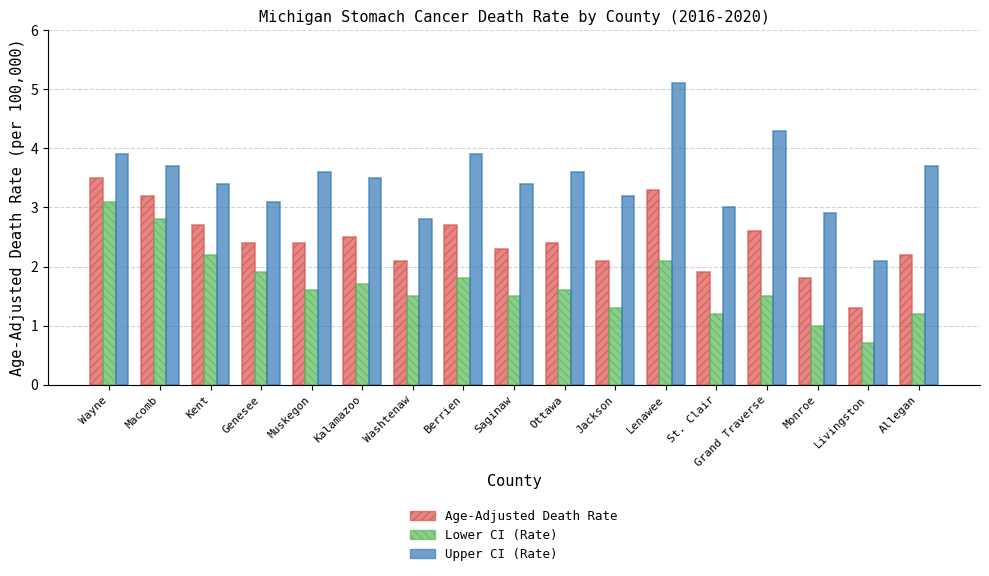

What is the sum of all Lower CI (Rate) values?

28.7